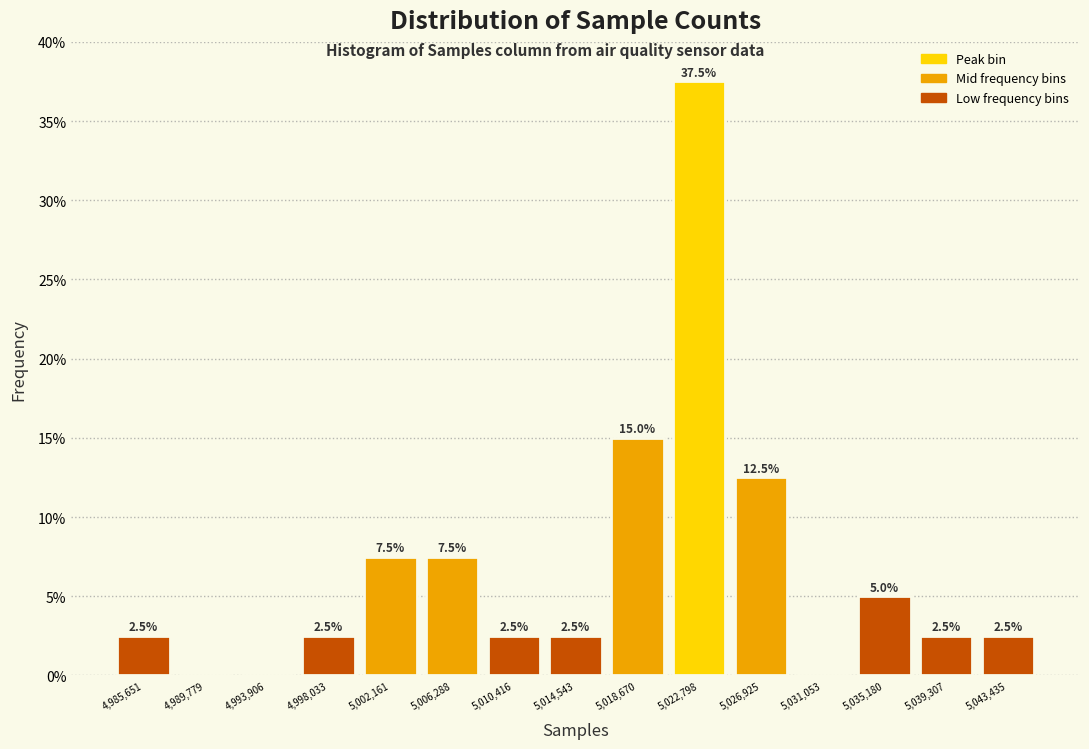

Over which range of the x-axis is the bar tallest?

5020500 to 5025000